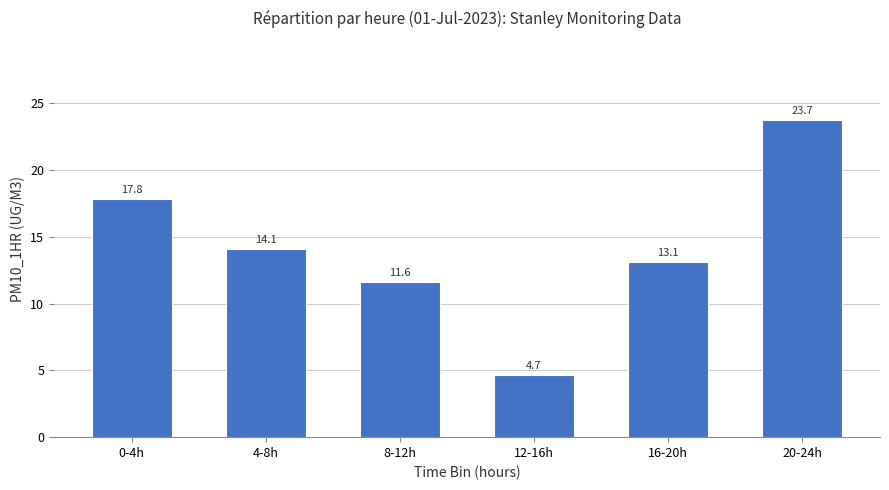

What value does the data have at 0-4h?

17.8